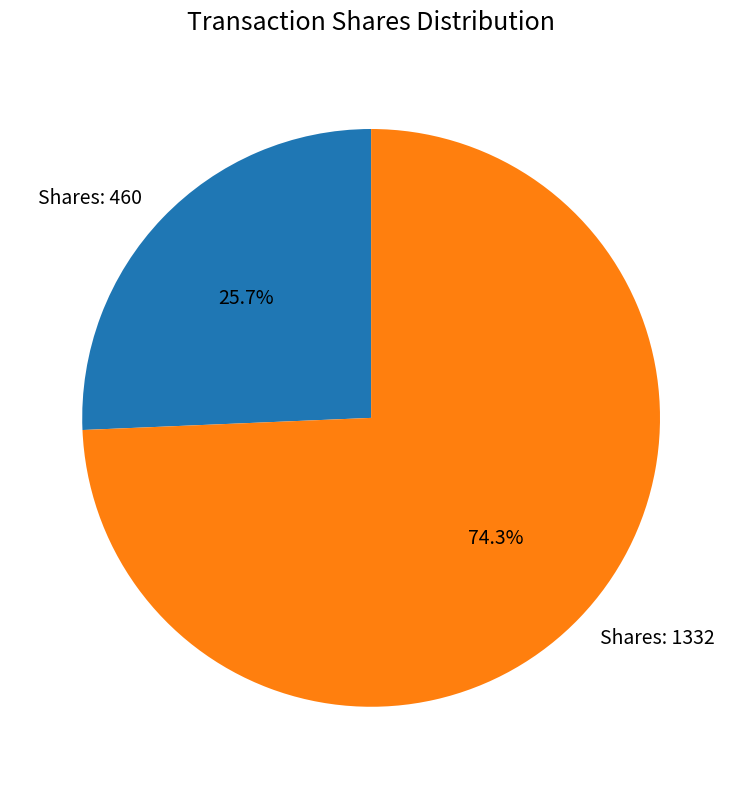

What is the smallest slice in the pie chart?

Shares: 460